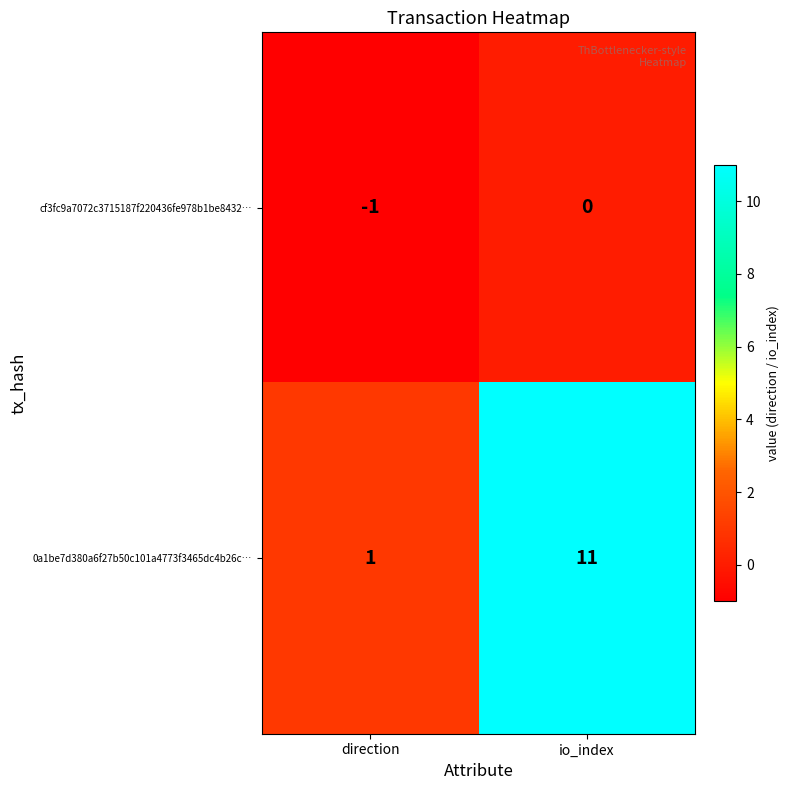

What is the difference between the maximum and minimum values in the 0a1be7d380a6f27b50c101a4773f3465dc4b26c… series?

10